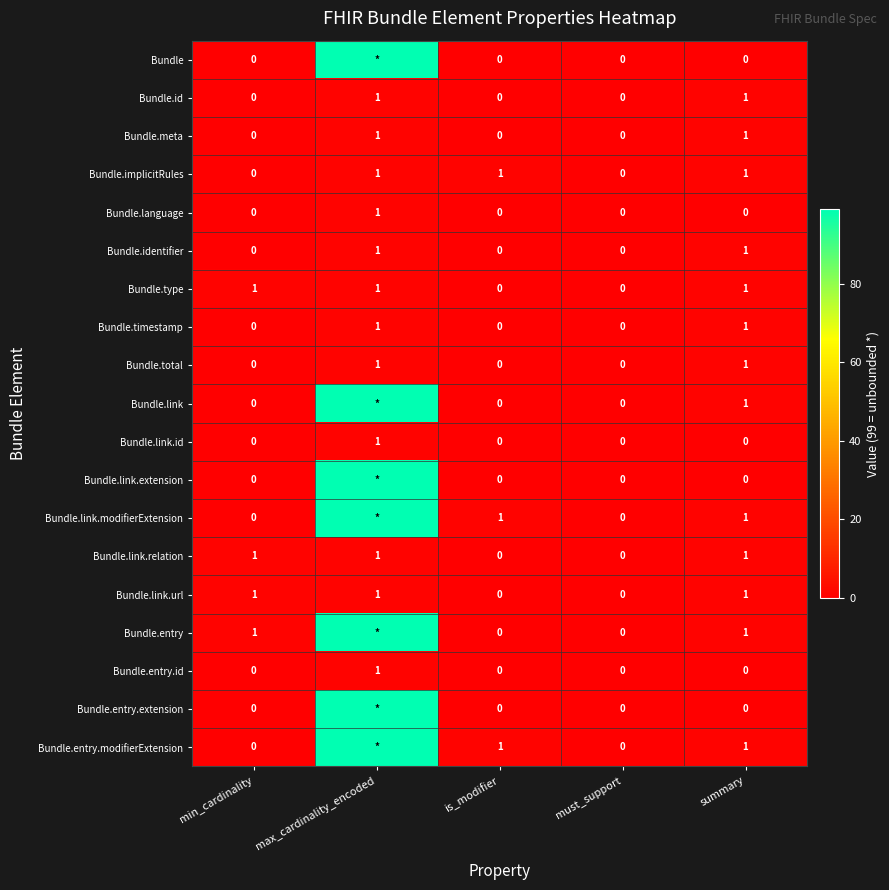

What is the maximum value for Bundle.total?

1